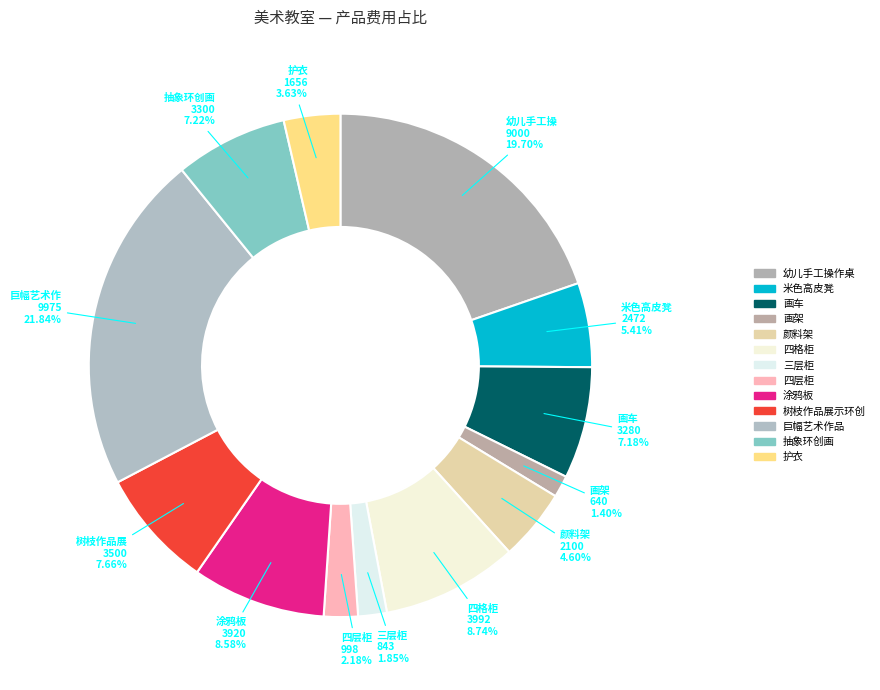

To the nearest percent, what portion does 画车 represent?

7%